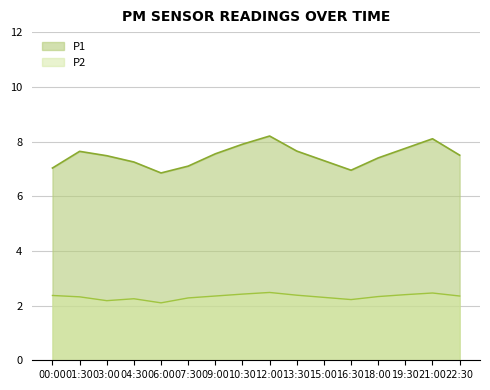

What position from the right is 00:00?

16